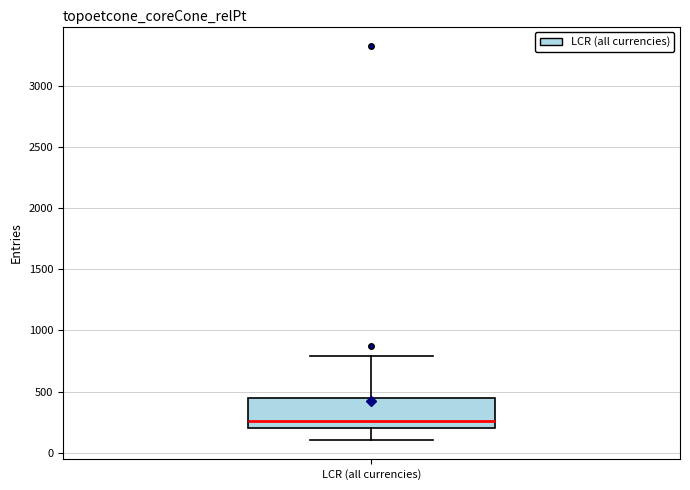

Transcribe this box plot: give where the median line is, the range the box spans, and where the two whiskers end, as read against the y-axis. The values are not printed on the chart, so give them approximately, as read against the axis.

median 250, box 200 to 450, whiskers 100 to 800